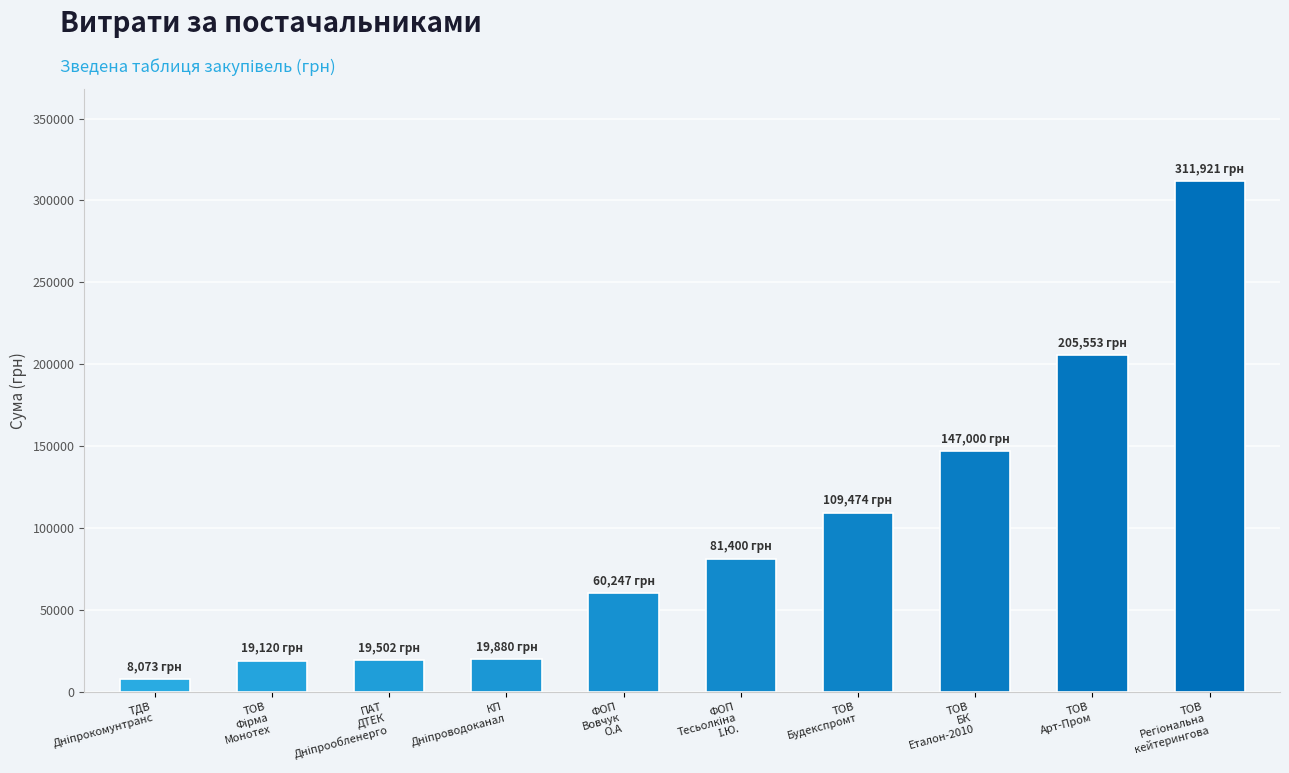

What is the difference between the maximum and second lowest values?

292801.5